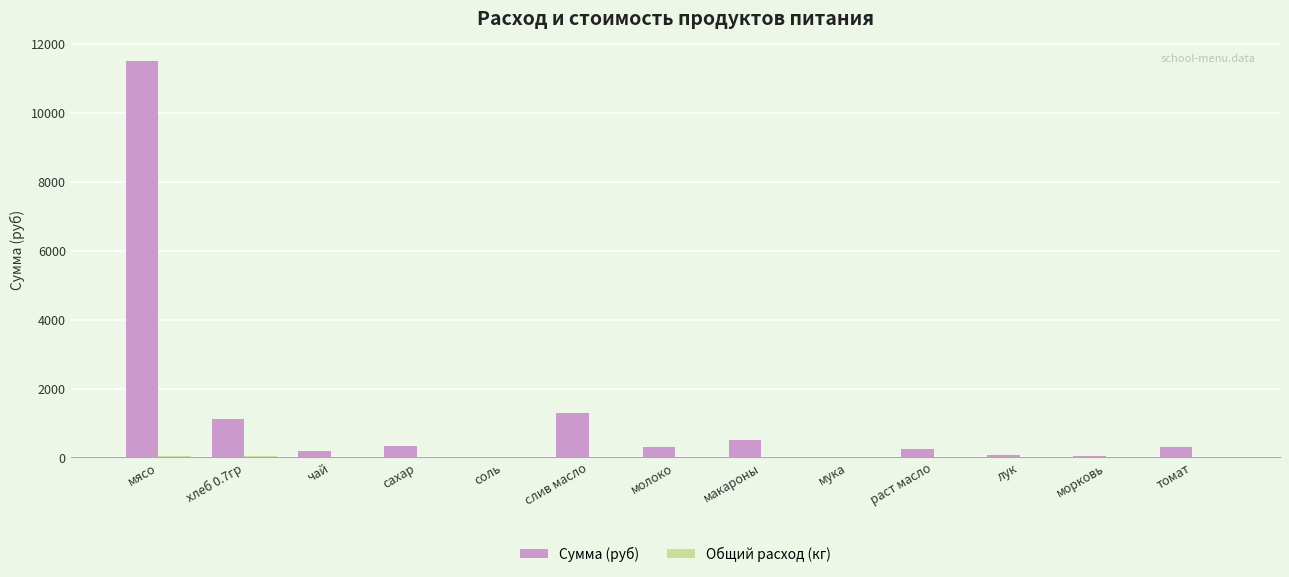

Is it true that Сумма (руб) equals 299.8 at томат?

True